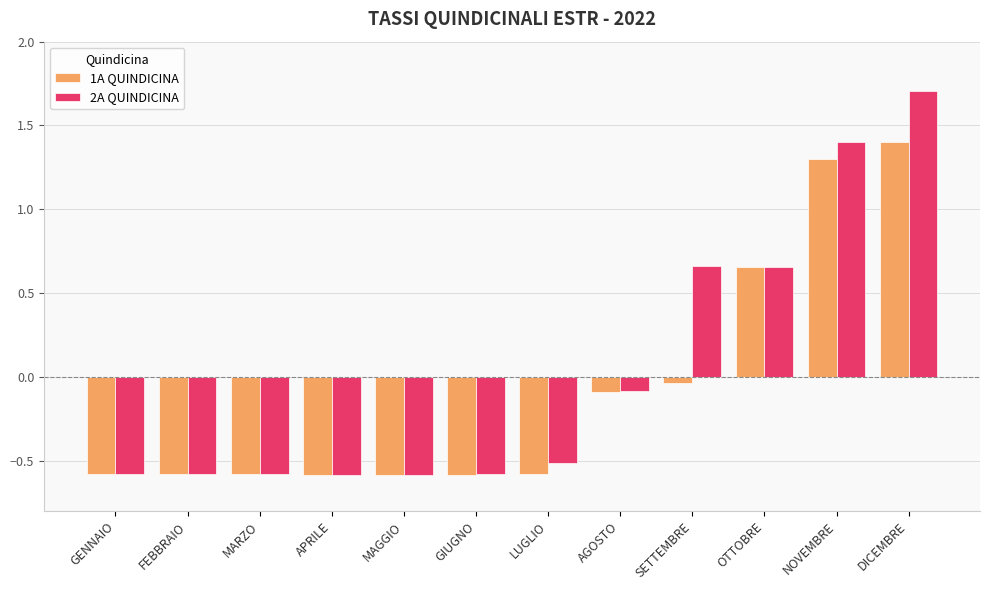

Which series has the largest total across all categories?

2A QUINDICINA